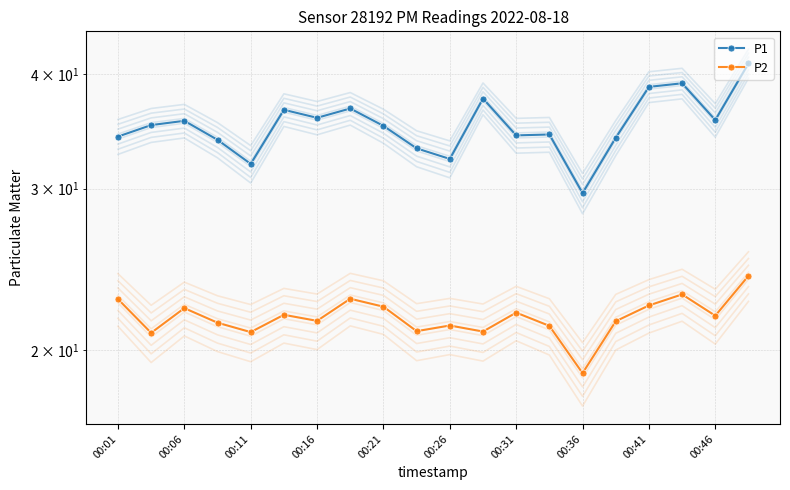

Is the value of P1 at 00:01 greater than the value of P2 at 00:06?

Yes